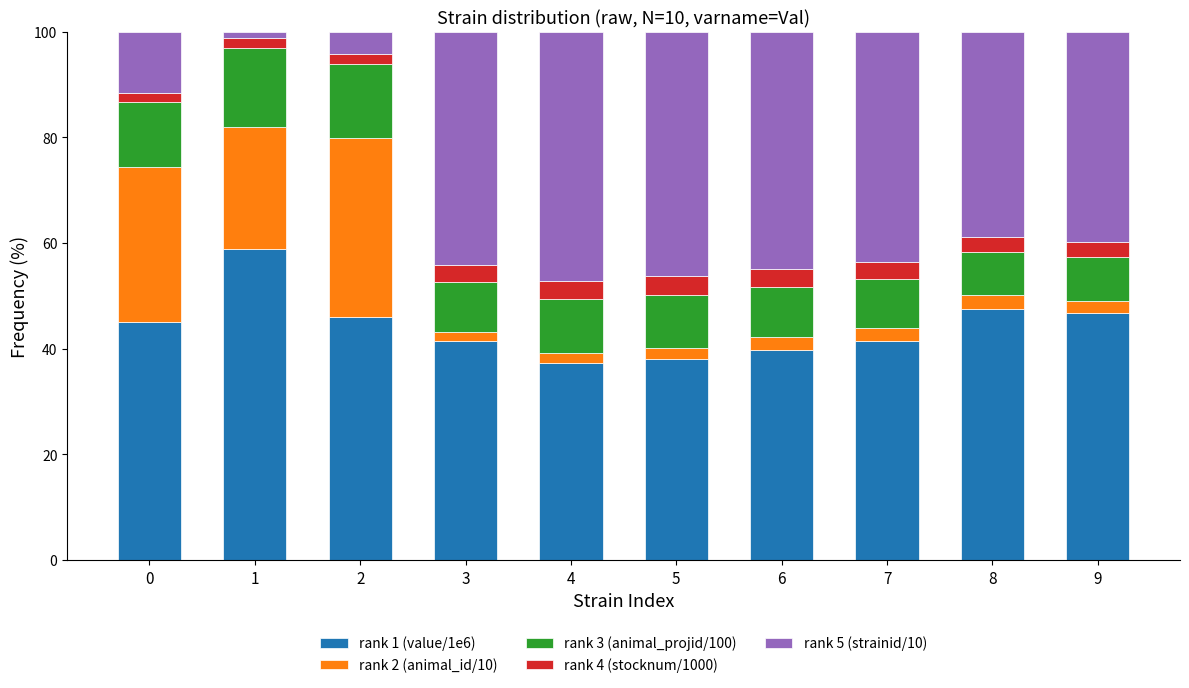

True or false: rank 1 (value/1e6) has a value of 15.4 at 3.

False